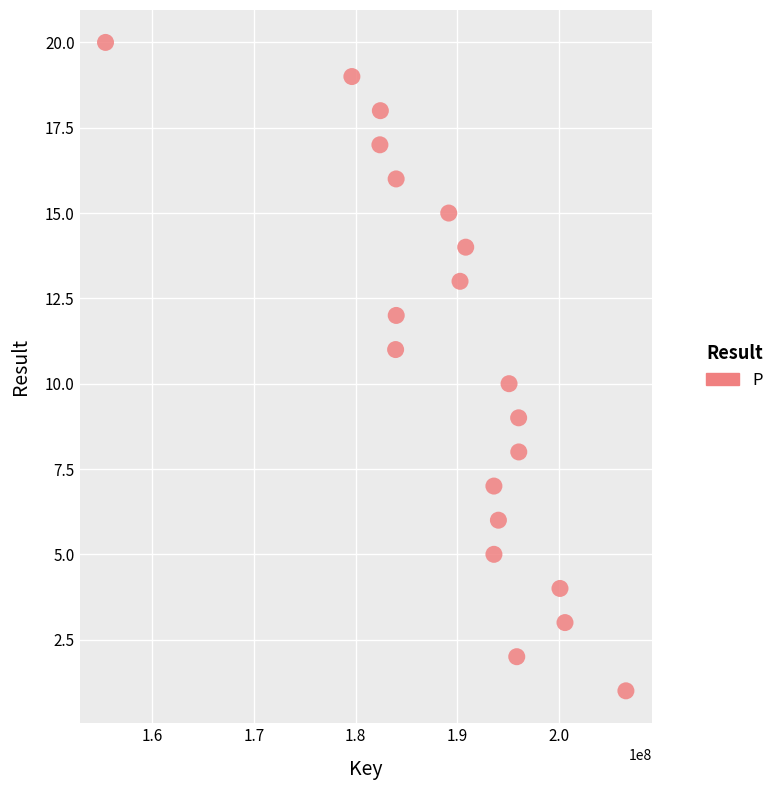

What is the range of Y values (max minus min)?

19